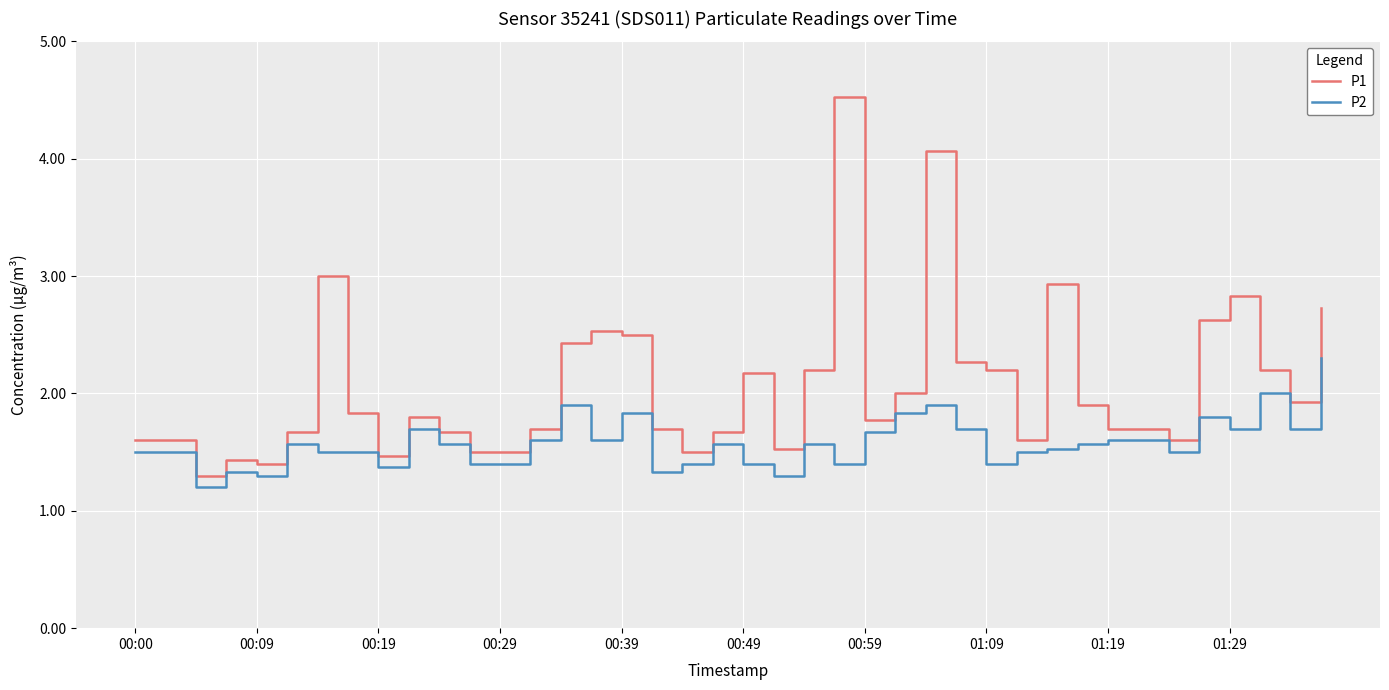

What is the difference between the maximum and minimum values in the P1 series?

3.2